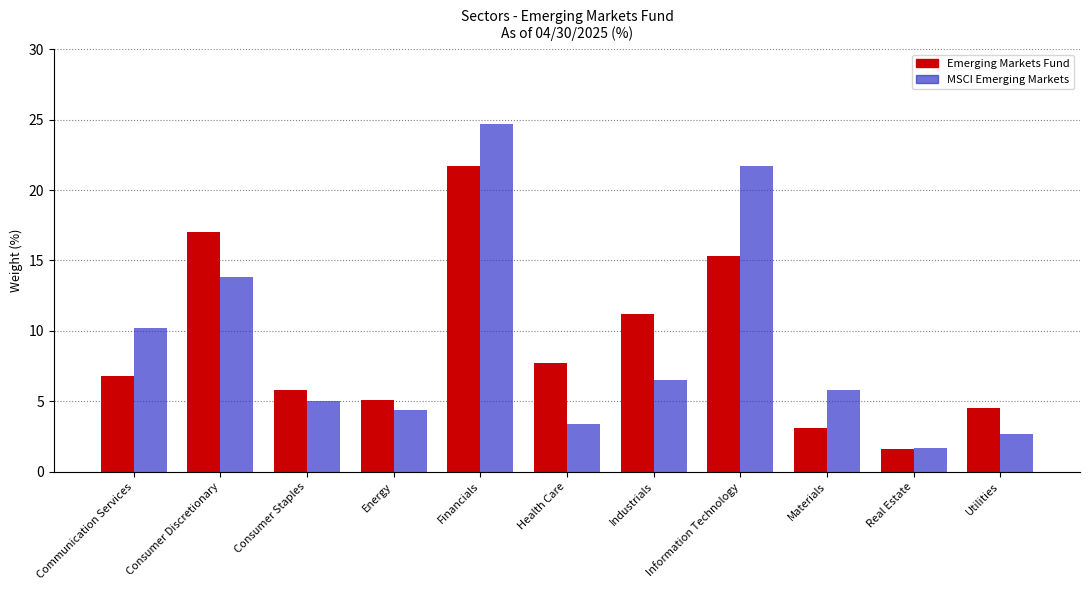

Reading left to right, transcribe all the data shown in this chart.

Emerging Markets Fund: Communication Services=6.8	Consumer Discretionary=17.0	Consumer Staples=5.8	Energy=5.1	Financials=21.7	Health Care=7.7	Industrials=11.2	Information Technology=15.3	Materials=3.1	Real Estate=1.6	Utilities=4.5
MSCI Emerging Markets: Communication Services=10.2	Consumer Discretionary=13.8	Consumer Staples=5.0	Energy=4.4	Financials=24.7	Health Care=3.4	Industrials=6.5	Information Technology=21.7	Materials=5.8	Real Estate=1.7	Utilities=2.7